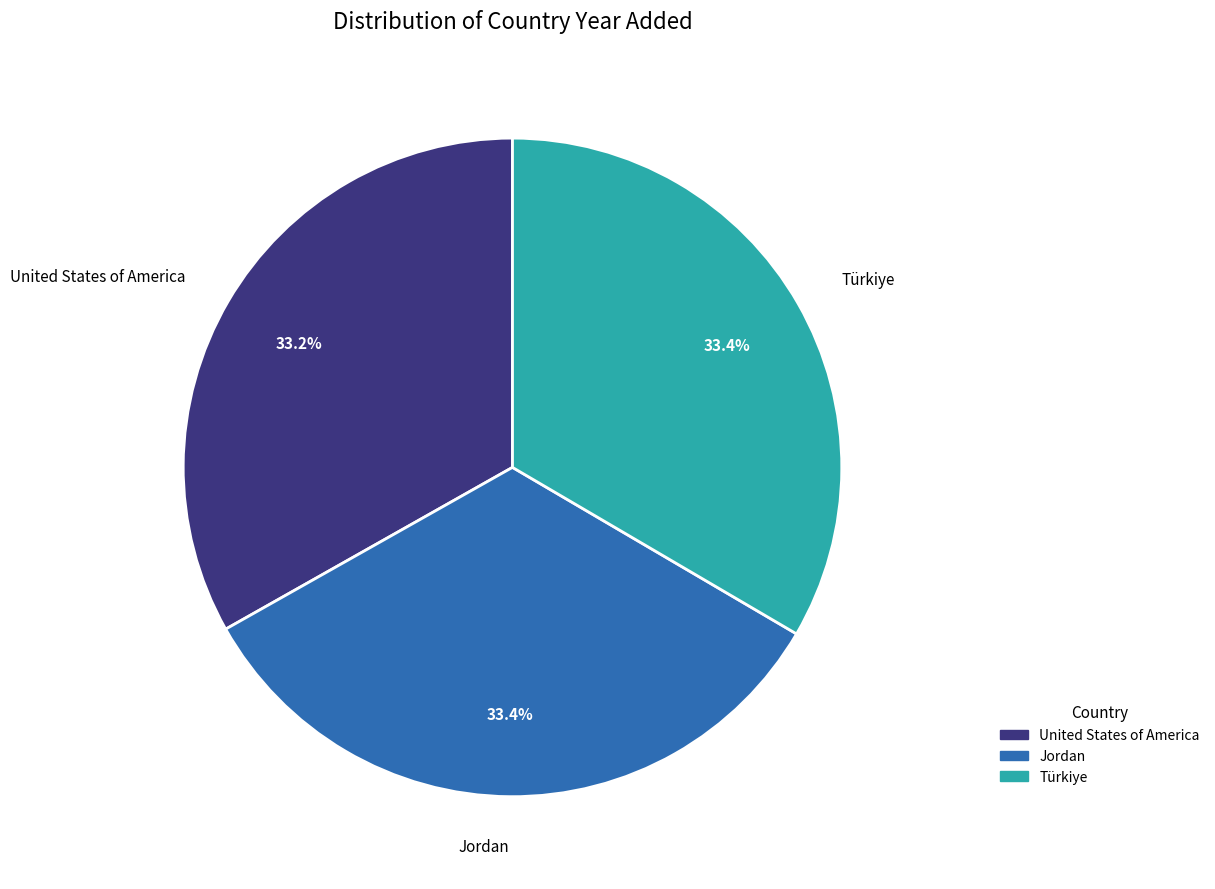

What is the ratio of the value at Jordan to the value at United States of America?

1.0